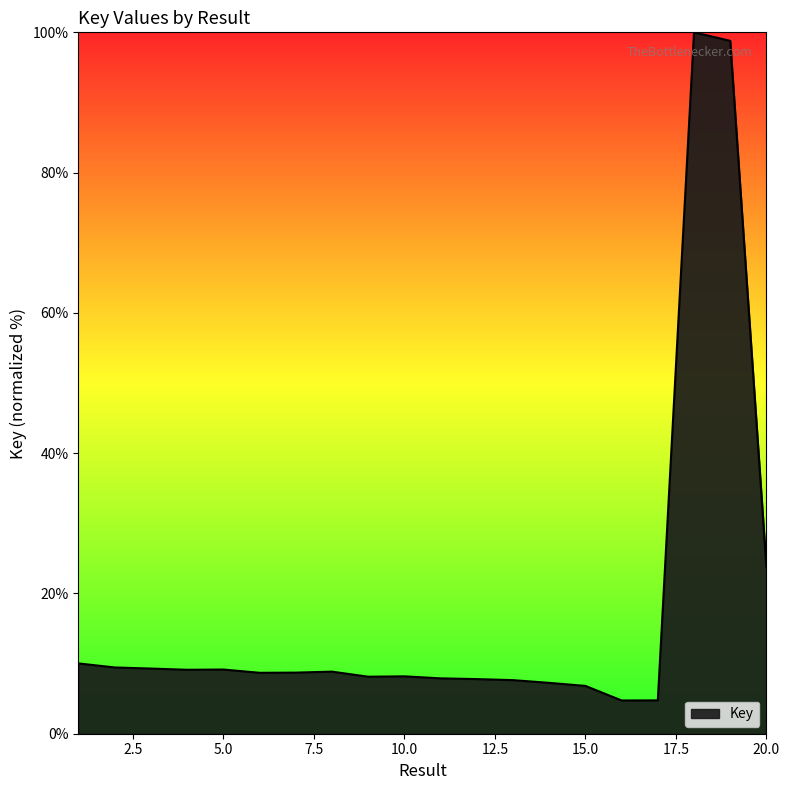

What is the difference between the maximum and minimum values?

95.3